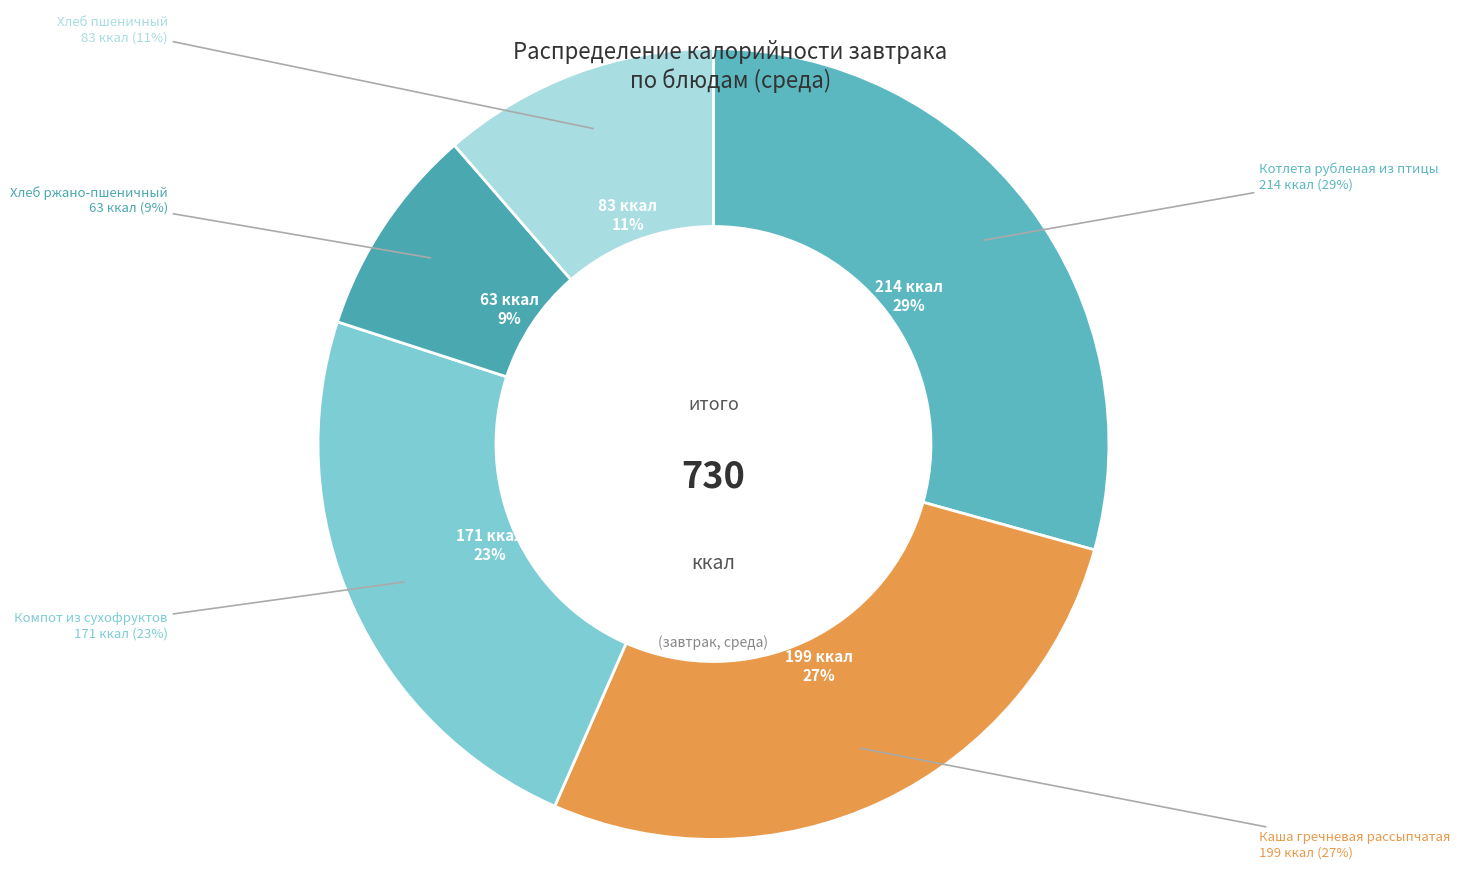

What percentage is NOT represented by Каша гречневая рассыпчатая?

72.7%